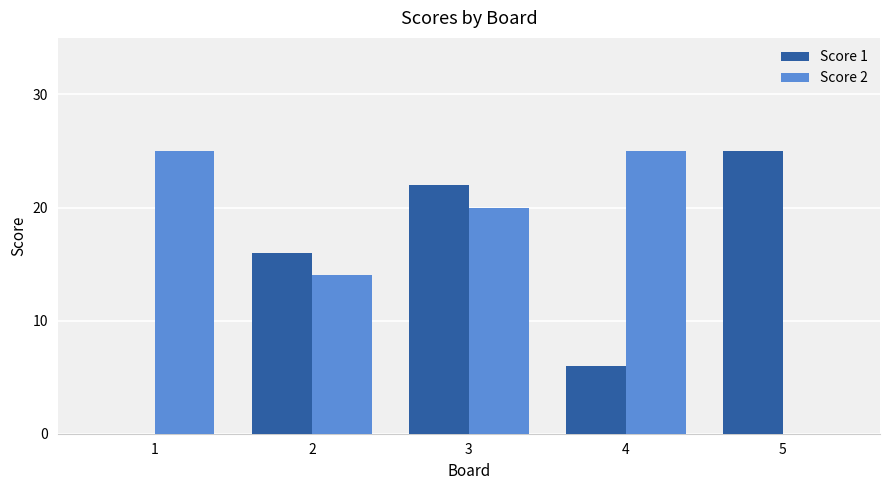

How many values in Score 1 are above zero?

4